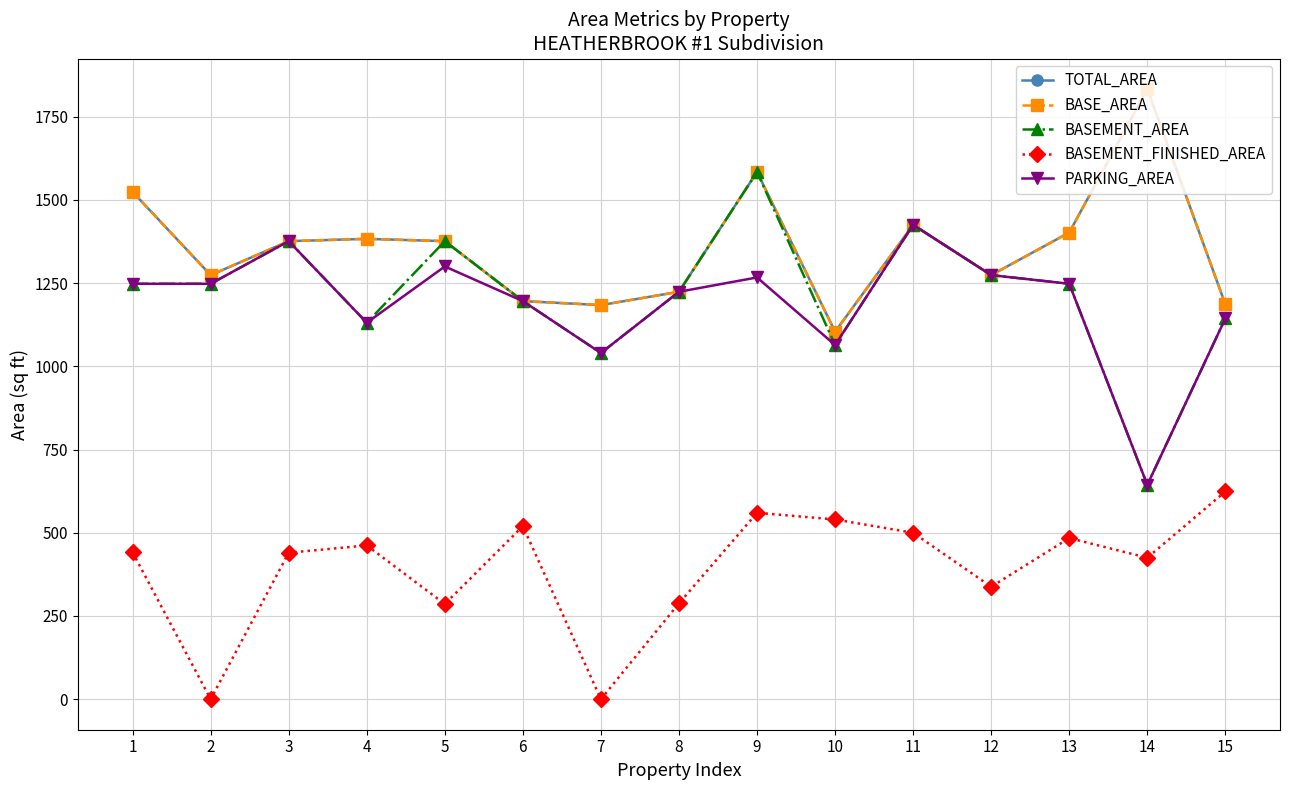

Where does the PARKING_AREA series first go above 1248?

3